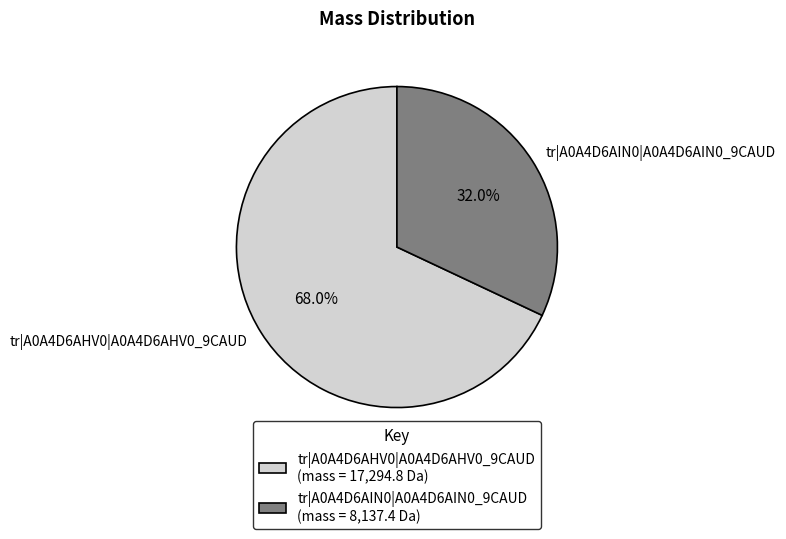

Which category has the biggest portion of the pie?

tr|A0A4D6AHV0|A0A4D6AHV0_9CAUD